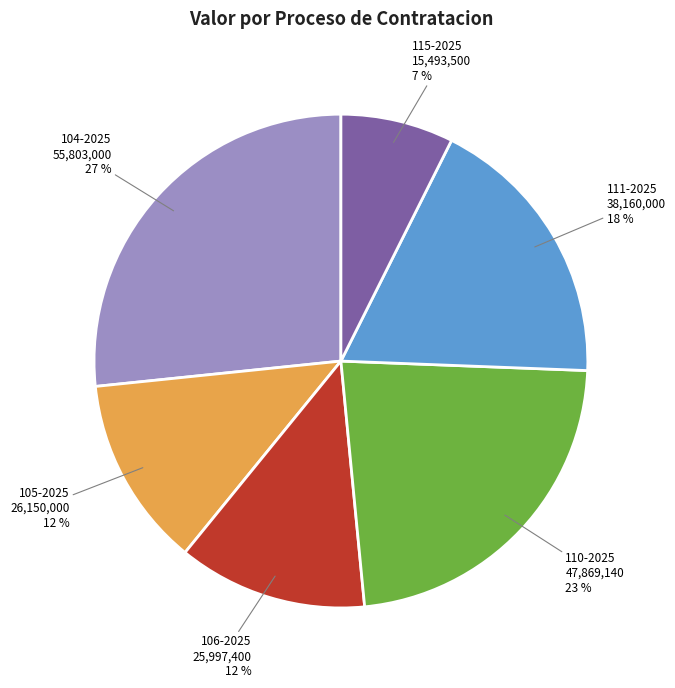

Is there any slice that represents more than half of the pie?

No